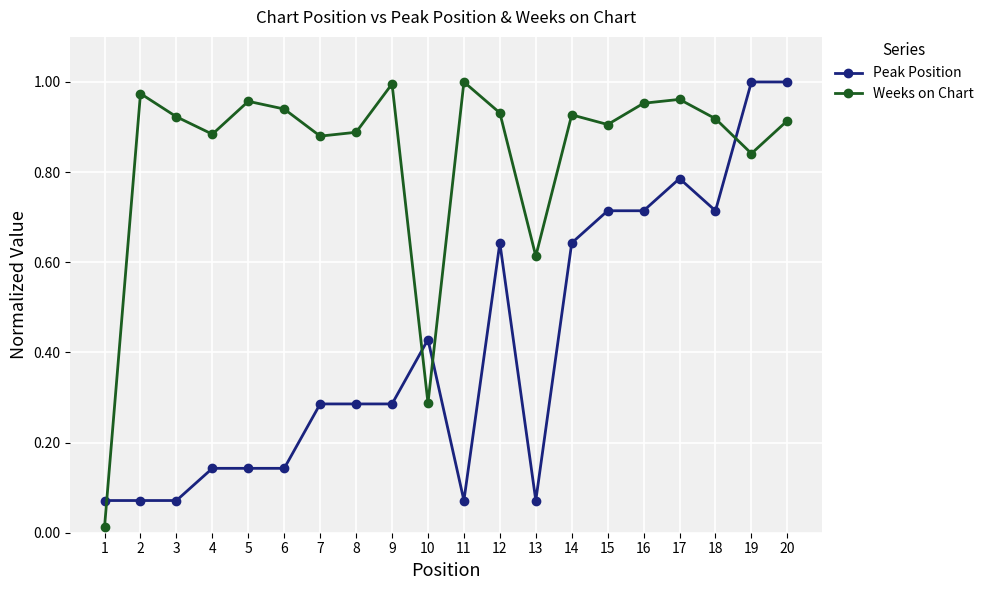

The Weeks on Chart series shows 1.0 at 17. True or false?

True